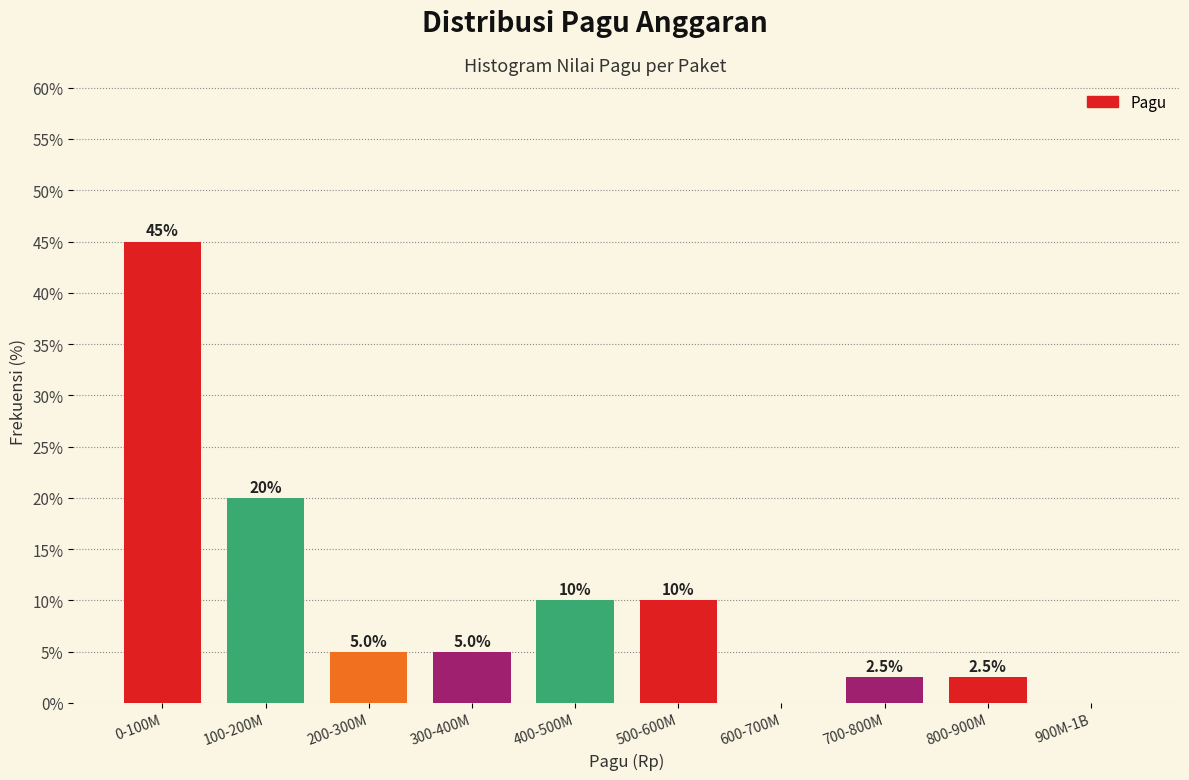

Reading left to right, what are all the values shown in this chart?

0-100M=45.0	100-200M=20.0	200-300M=5.0	300-400M=5.0	400-500M=10.0	500-600M=10.0	600-700M=0.0	700-800M=2.5	800-900M=2.5	900M-1B=0.0